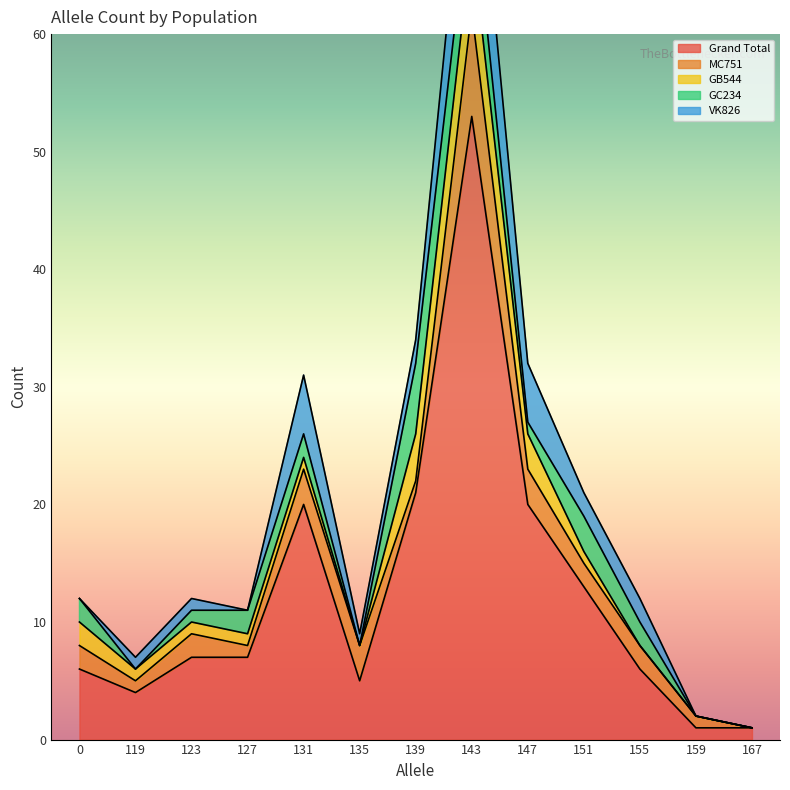

What is the difference between the maximum and minimum values in the Grand Total series?

52